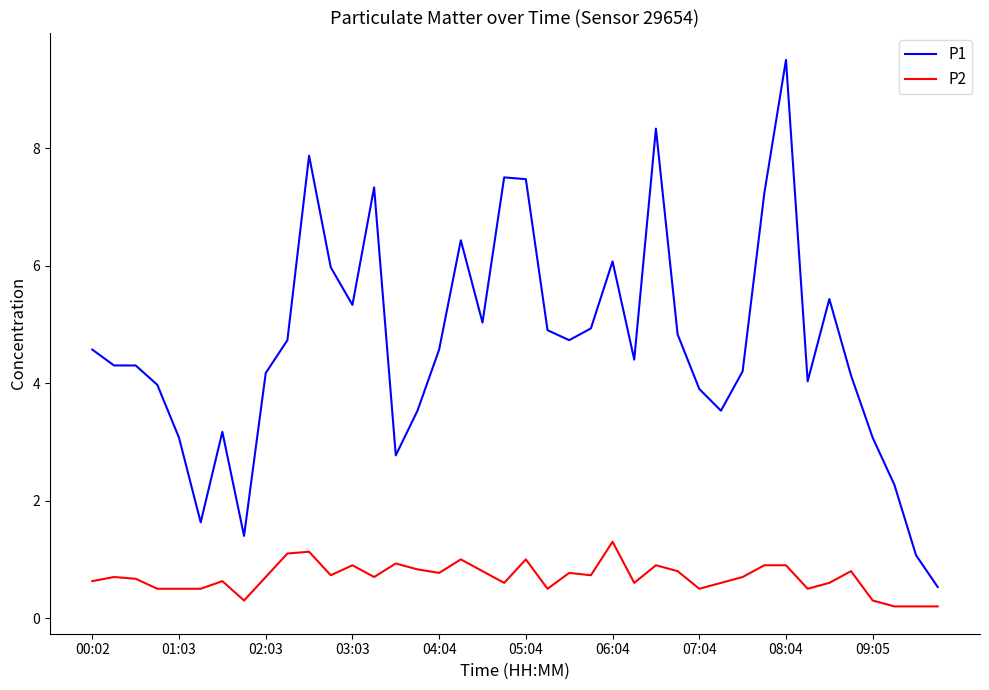

What is the average value of the P1 series?

4.7